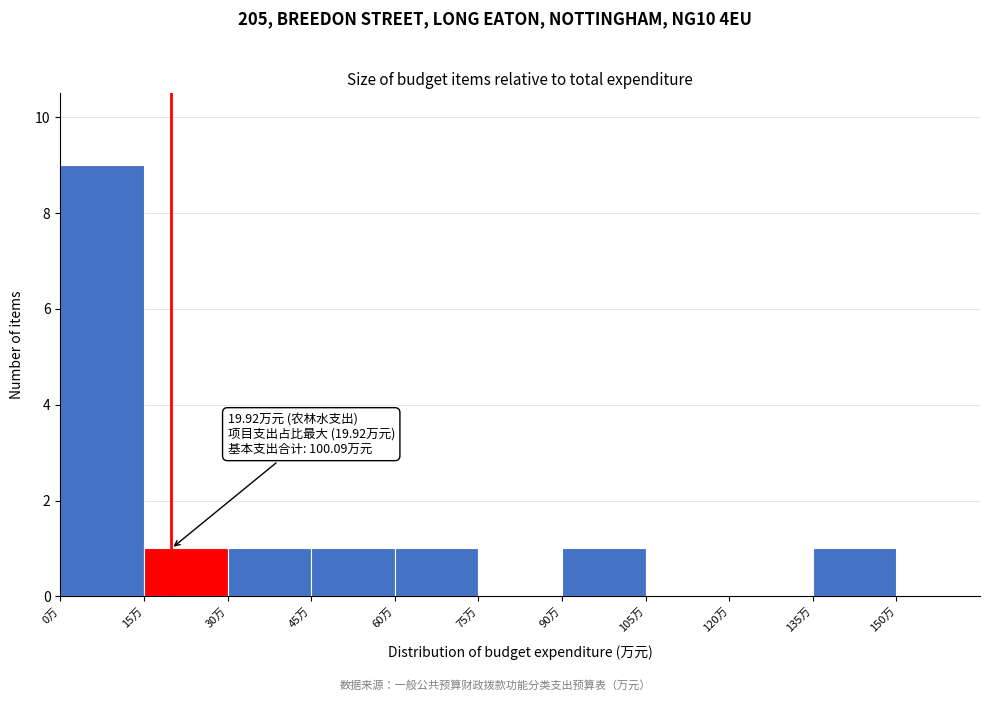

Over which range of the x-axis is the bar tallest?

0 to 15